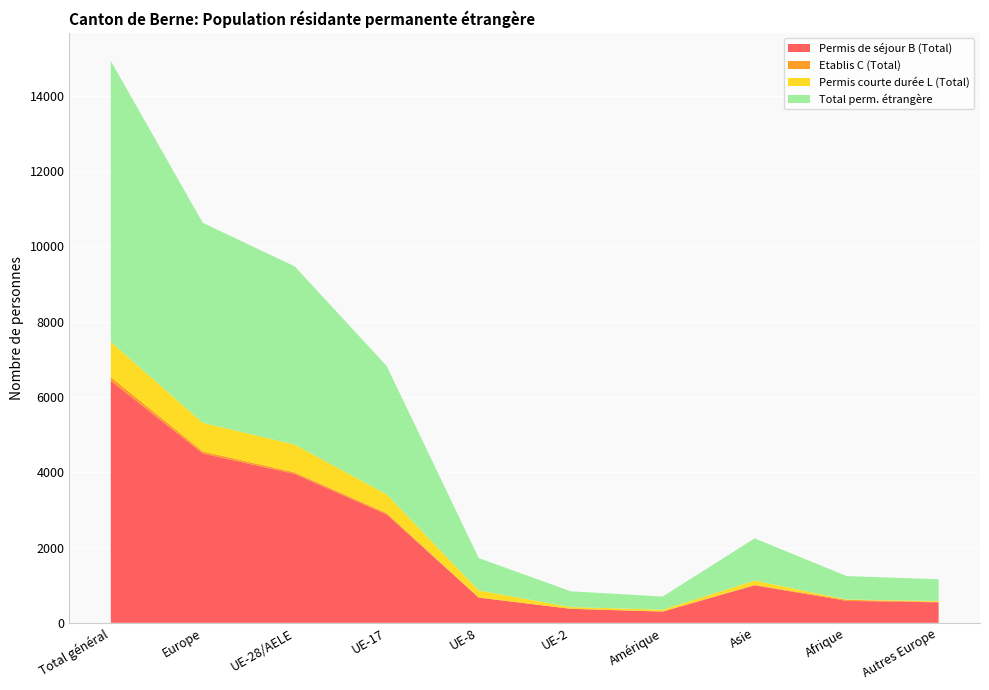

Reading left to right, list all the values displayed in this chart.

Permis de séjour B (Total): 6433	4500	3955	2879	670	372	298	996	583	545
Etablis C (Total): 98	54	42	37	1	2	4	11	28	12
Permis courte durée L (Total): 934	760	738	495	189	45	47	115	10	22
Total perm. étrangère: 7465	5314	4735	3411	860	419	349	1122	621	579